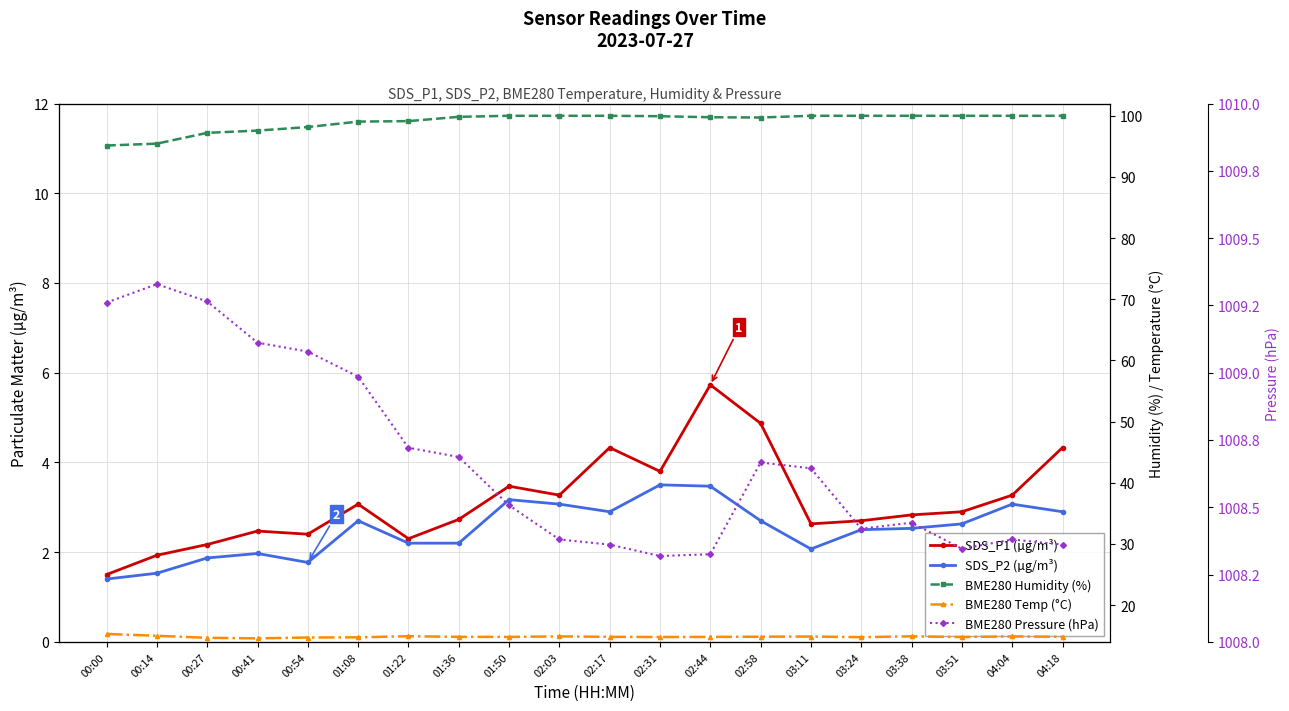

True or false: BME280 Temp (°C) and BME280 Humidity (%) intersect in this chart.

False